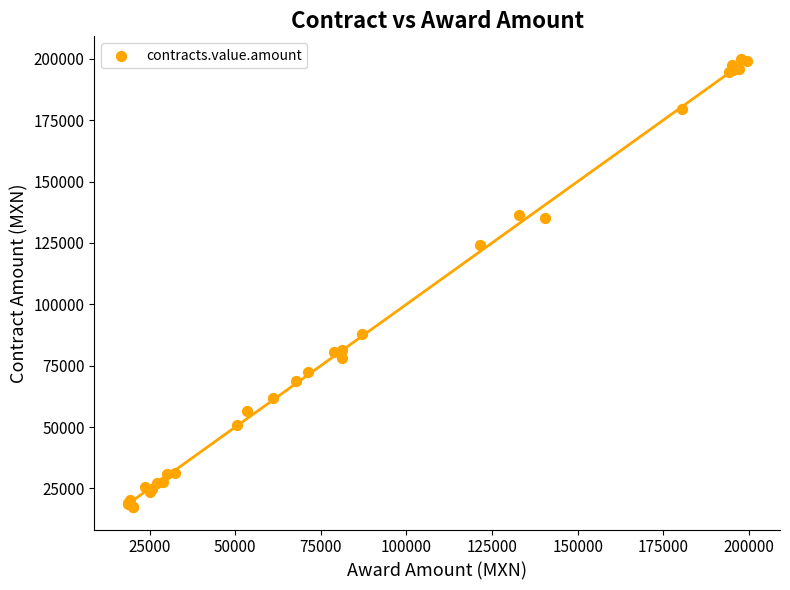

What Y value in the scatter plot is closest to 108692?

123986.1